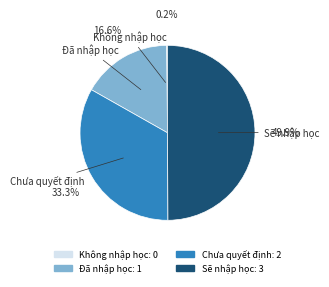

Approximately how many times larger is the value at Sẽ nhập học compared to Chưa quyết định?

1.5